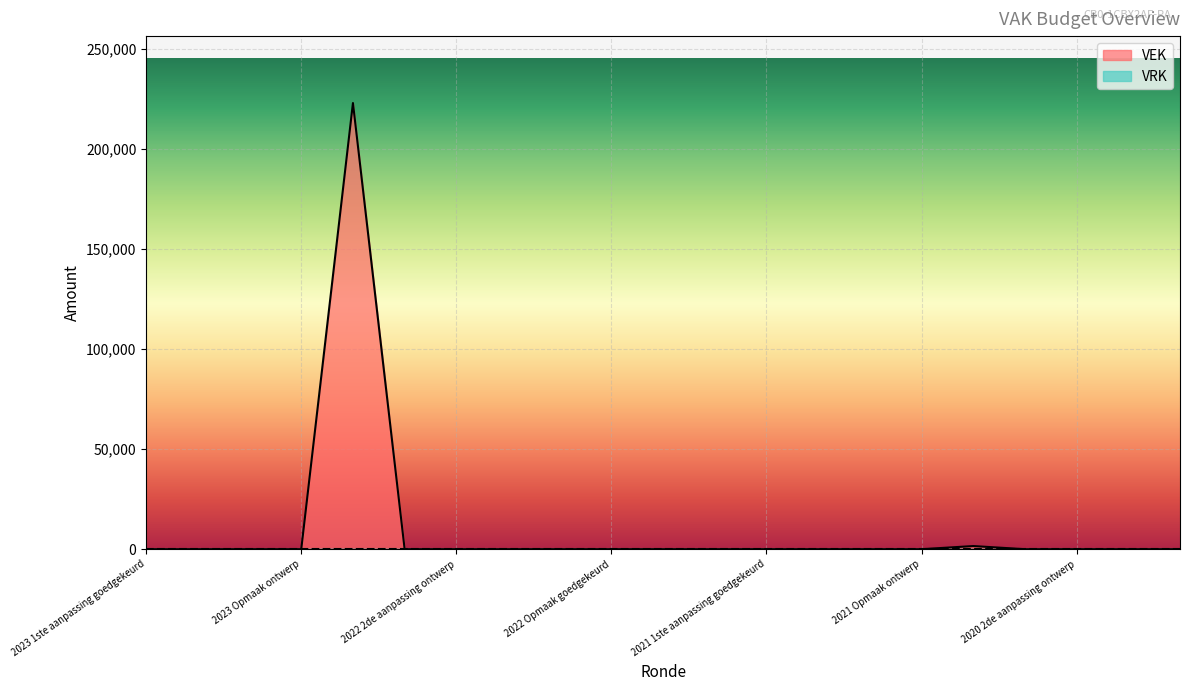

What is the label of the 18th point from the right?

2023 Opmaak ontwerp